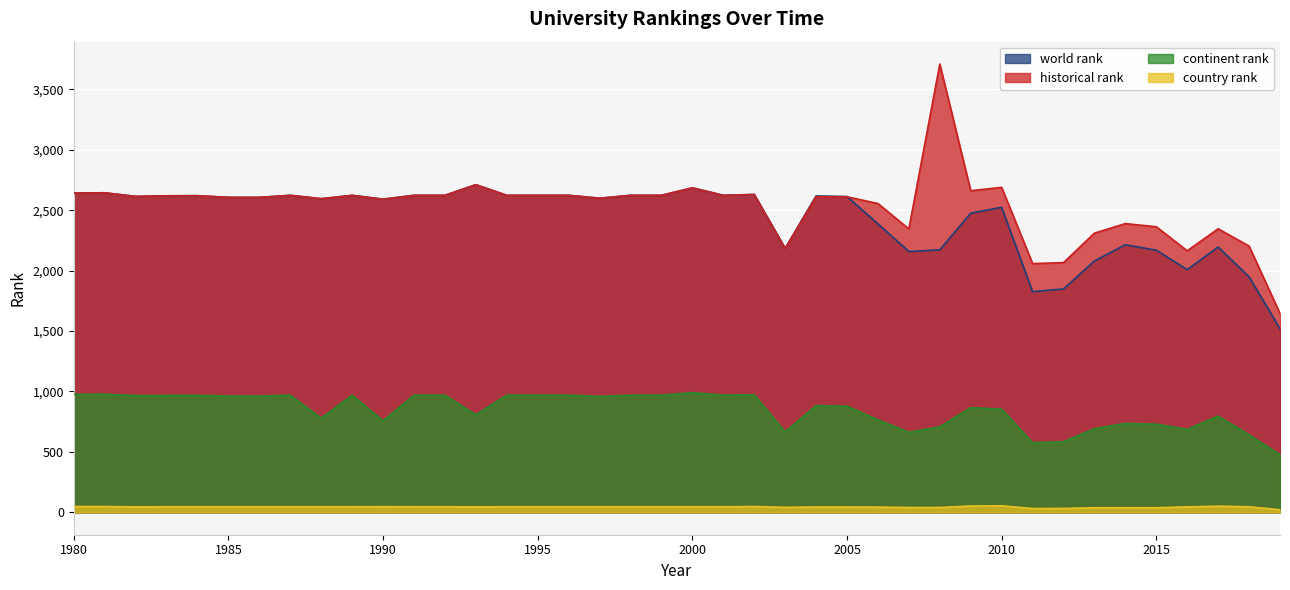

What is the total value across all series at 1988?

6015